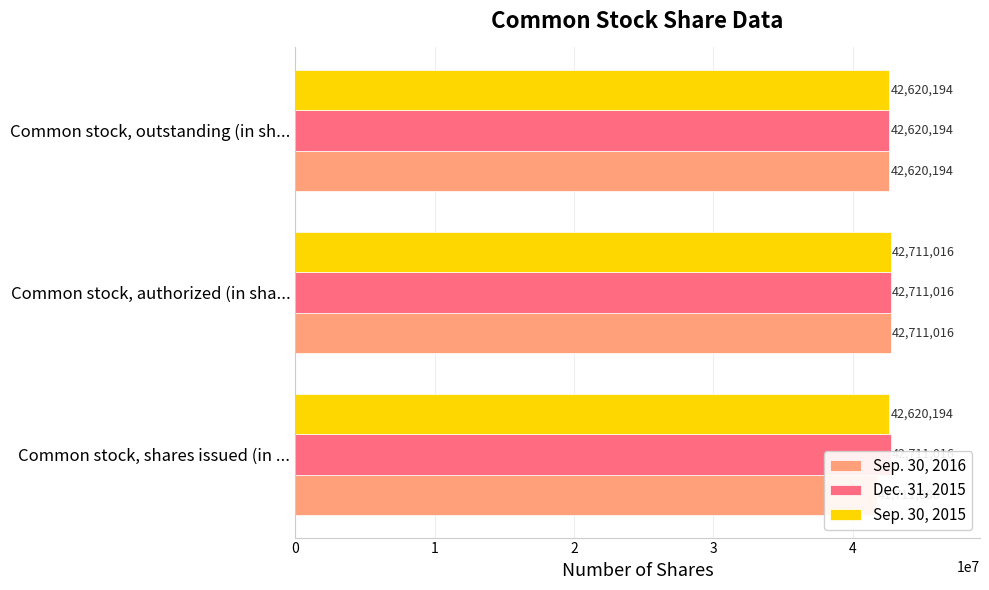

How many bars are there in total?

9